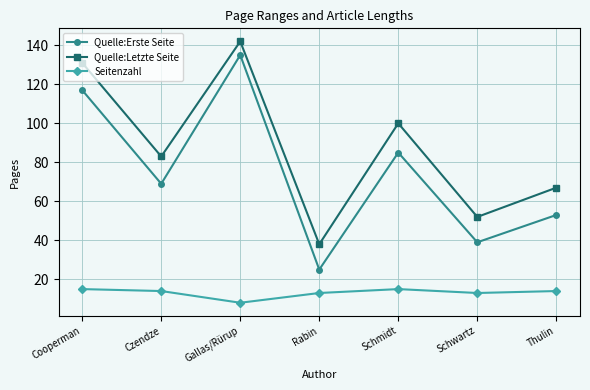

Is it true that Seitenzahl equals 15 at Schmidt?

True